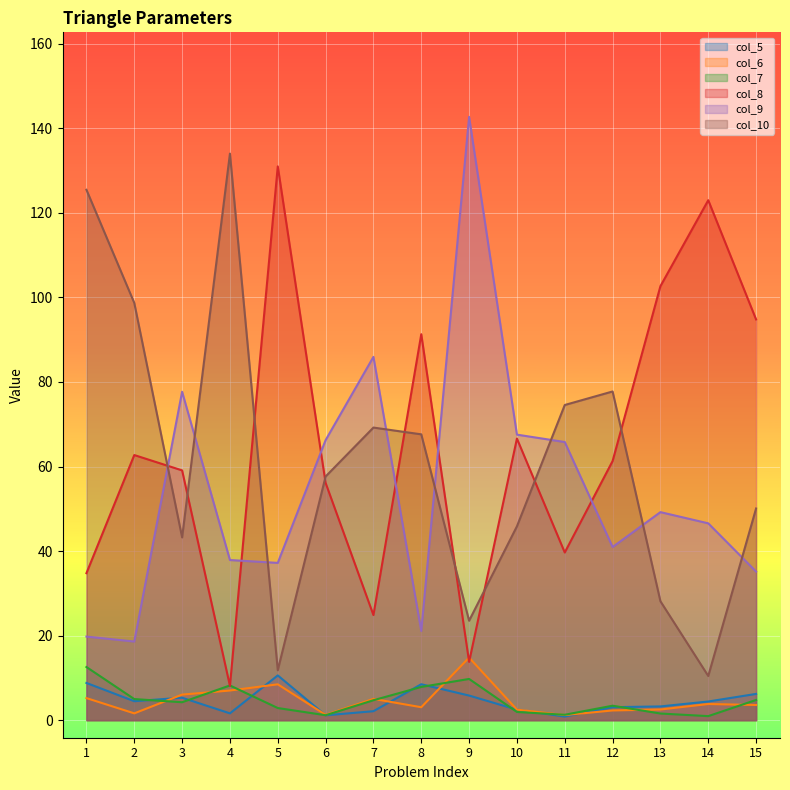

Which has a higher value, 7 or 3?

3